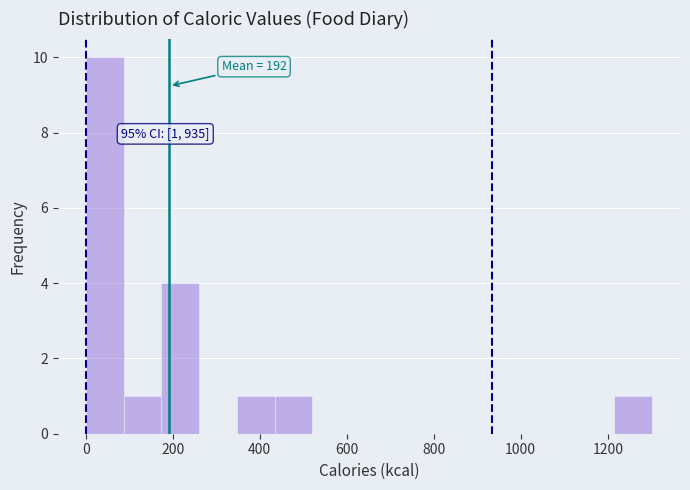

Over which range of the x-axis is the bar tallest?

0 to 80